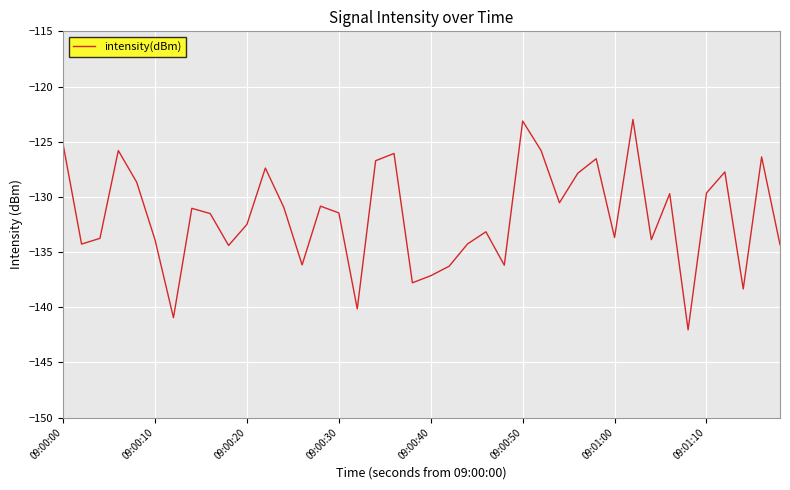

What is the difference between the maximum and minimum values?

19.1